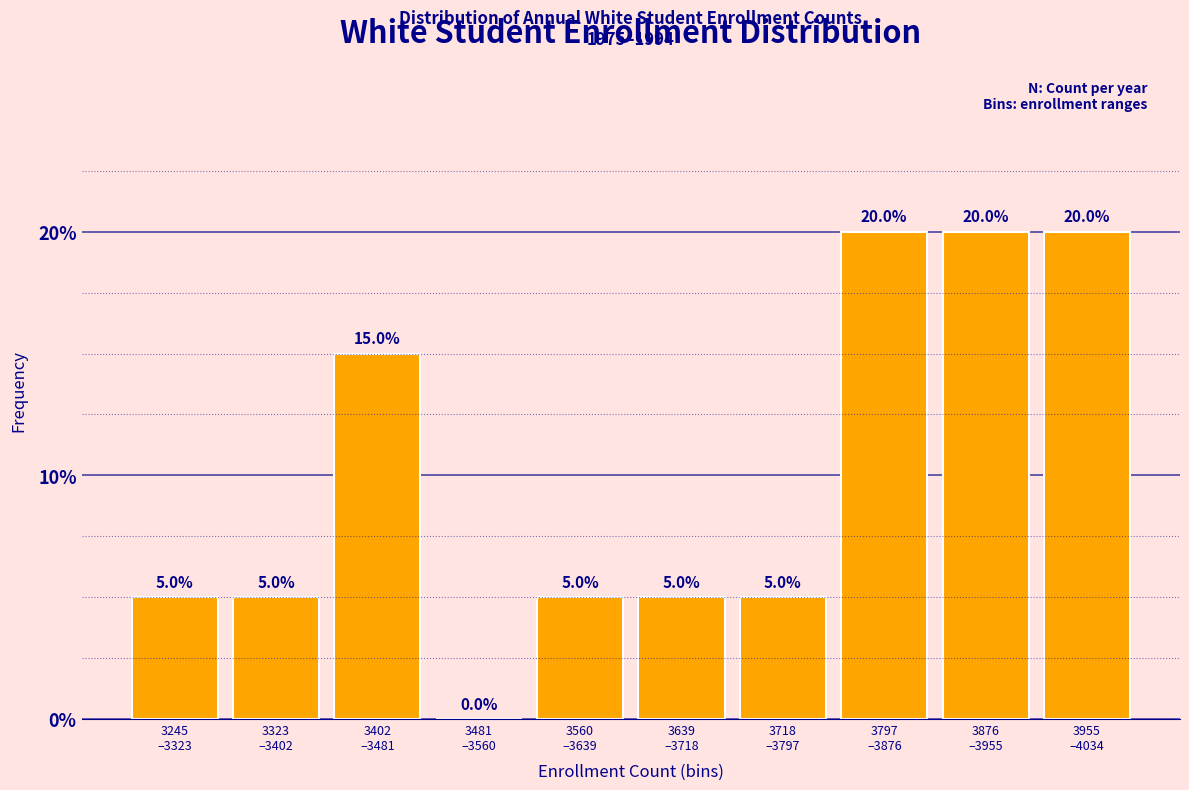

How many values are between 5 and 20?

9